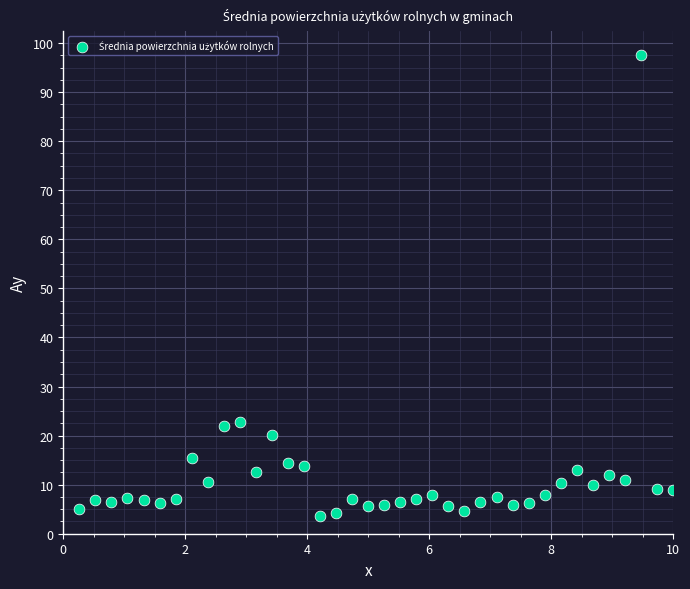

What is the range of X values (max minus min)?

9.7